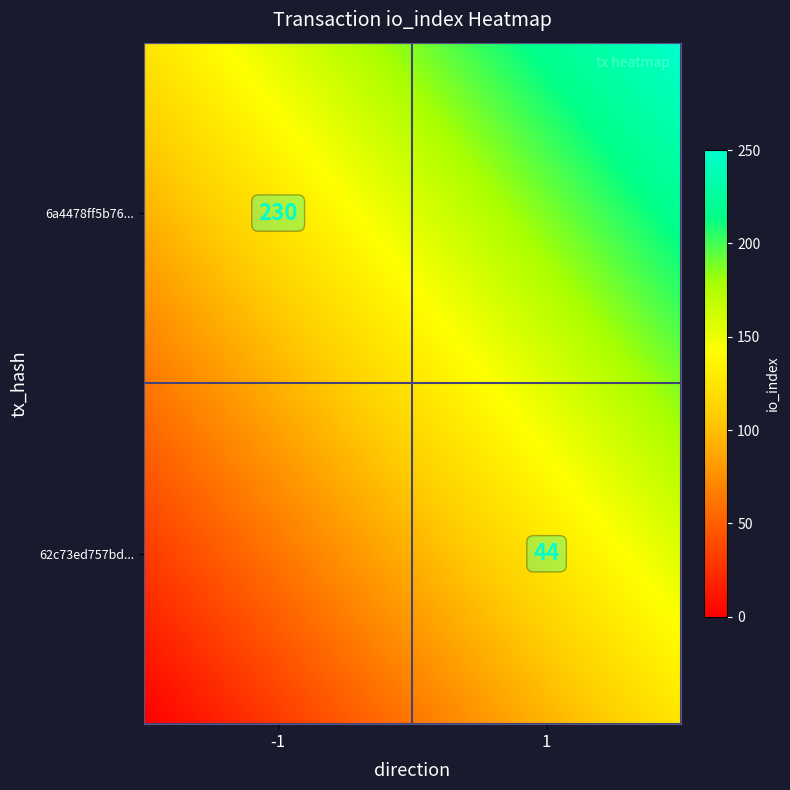

How many distinct data groups are displayed?

2